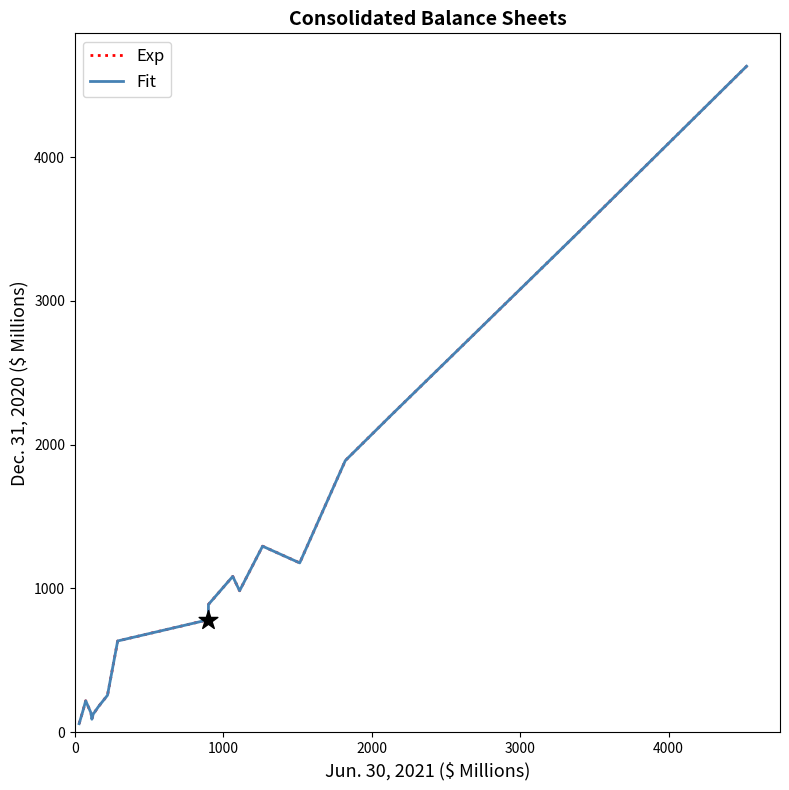

Does the chart have visible grid lines?

No